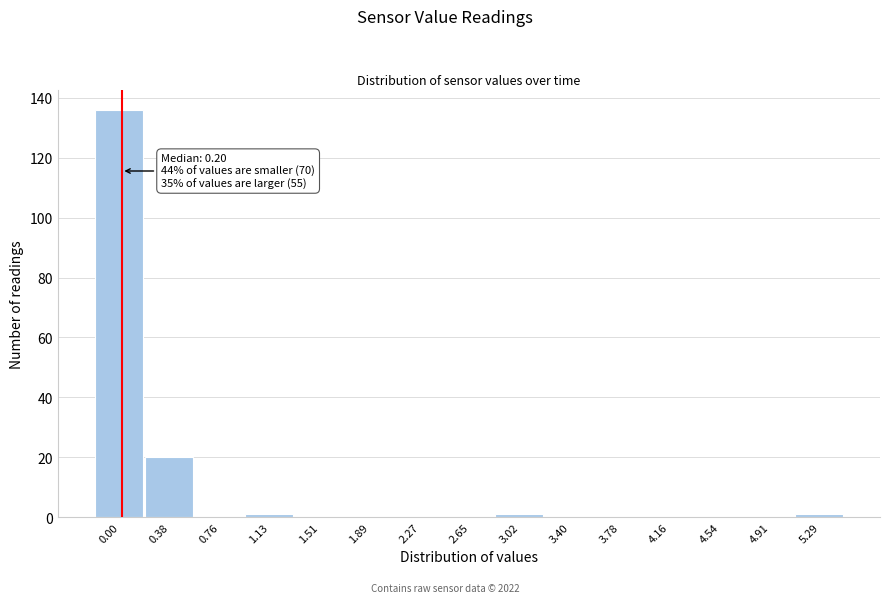

Reading left to right, what are all the values shown in this chart?

0.00=136	0.38=20	0.76=0	1.13=1	1.51=0	1.89=0	2.27=0	2.65=0	3.02=1	3.40=0	3.78=0	4.16=0	4.54=0	4.91=0	5.29=1